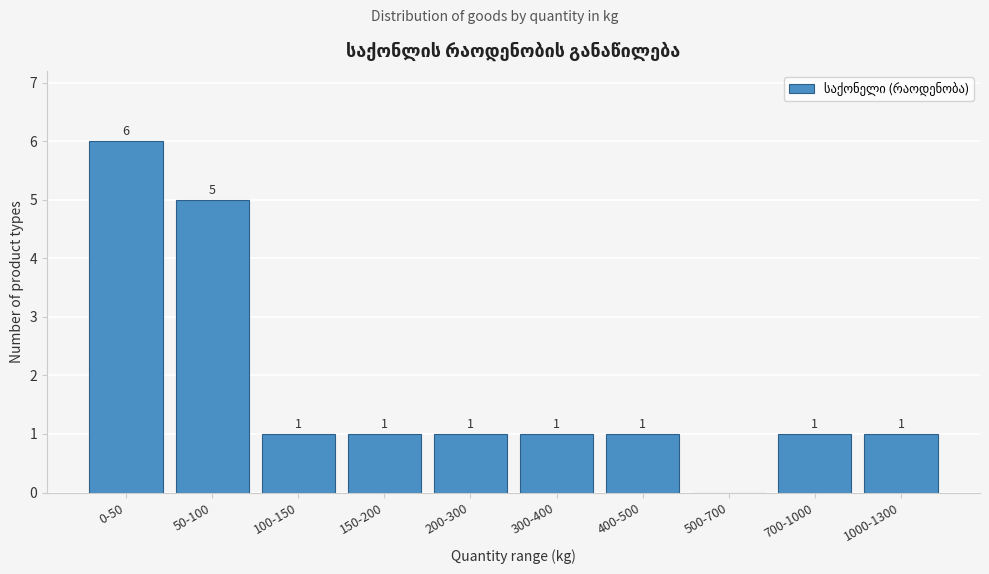

Reading left to right, extract all data points from this chart.

0-50=6	50-100=5	100-150=1	150-200=1	200-300=1	300-400=1	400-500=1	500-700=0	700-1000=1	1000-1300=1